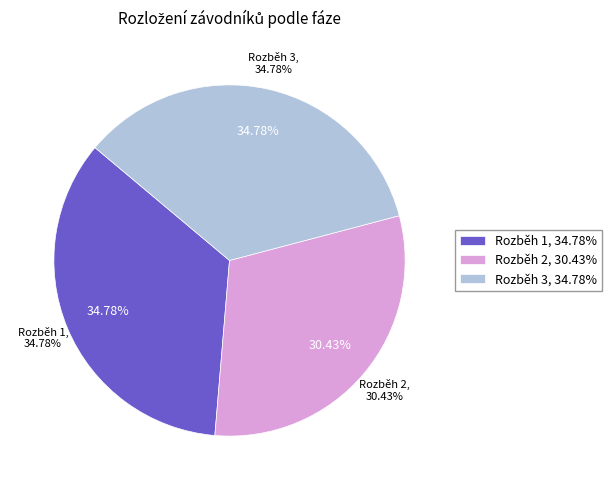

To the nearest percent, what is the difference between the largest and smallest slice percentages?

4%